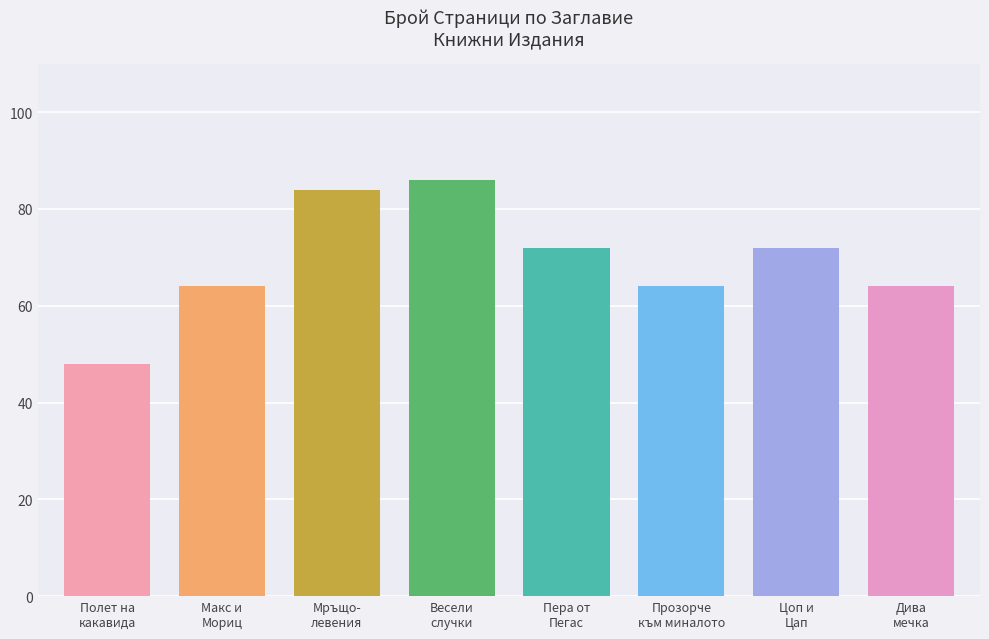

Which label corresponds to the largest value in the chart?

Весели случки